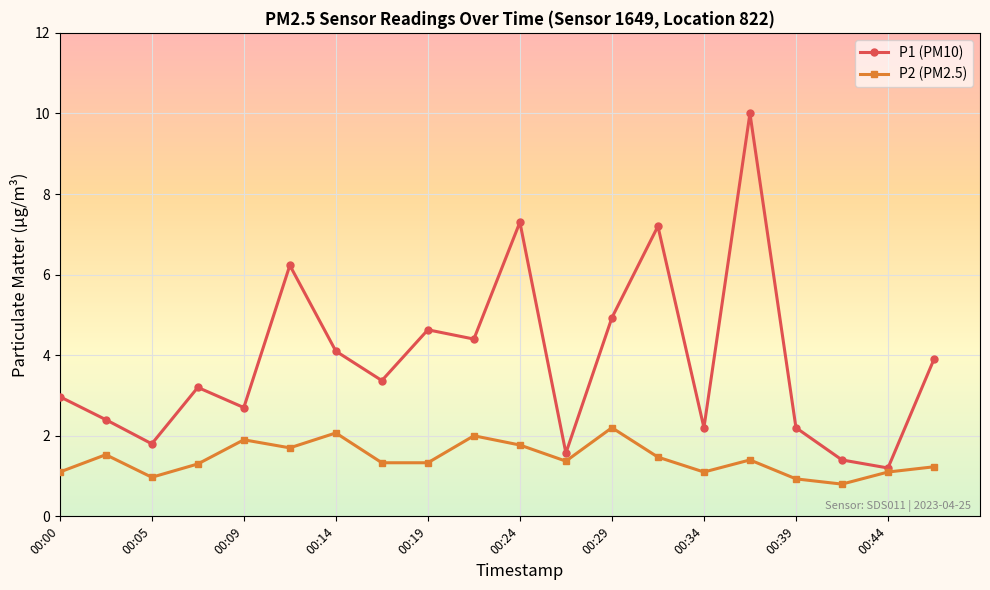

Which series has the widest spread of values?

P1 (PM10)